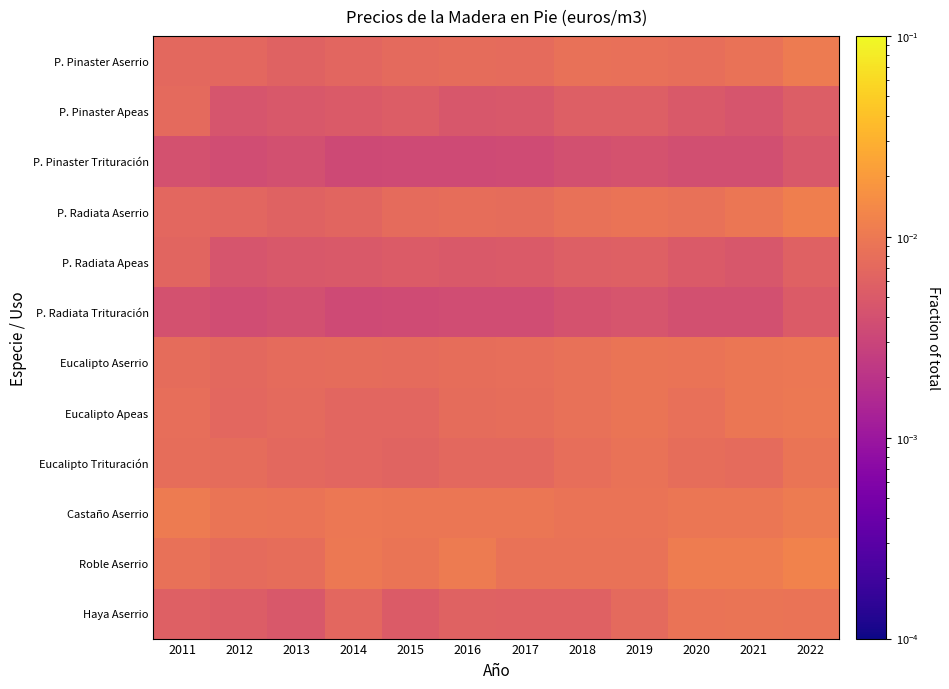

How many categories are shown in the chart?

12